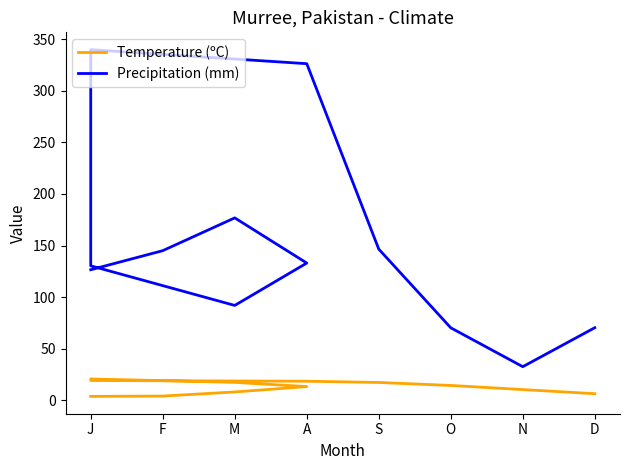

What are all the series names shown in the legend?

Temperature (ºC), Precipitation (mm)